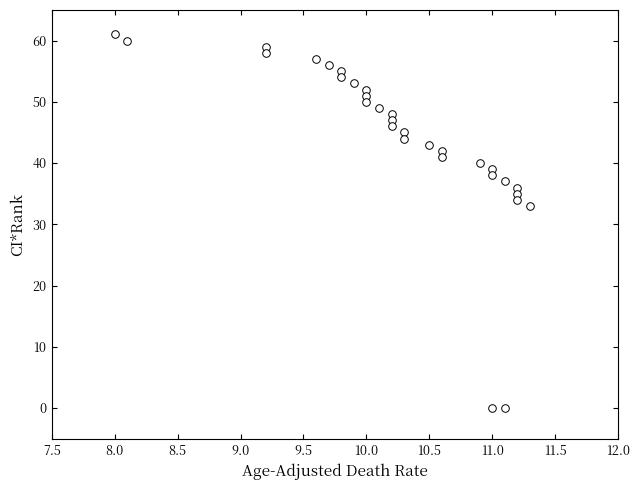

What Y value in the scatter plot is closest to 30?

33